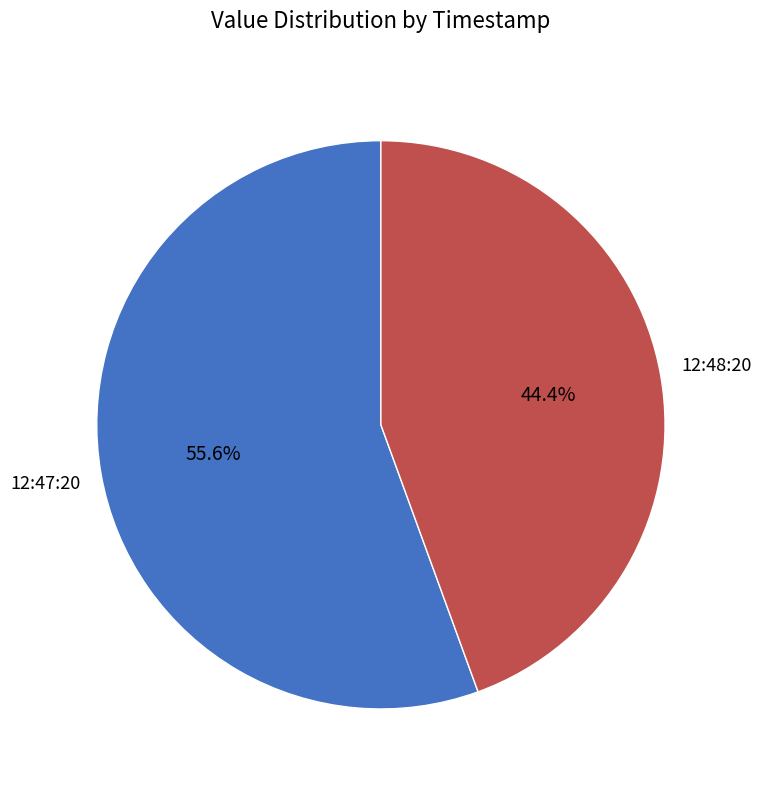

Is there a majority slice in this chart?

Yes